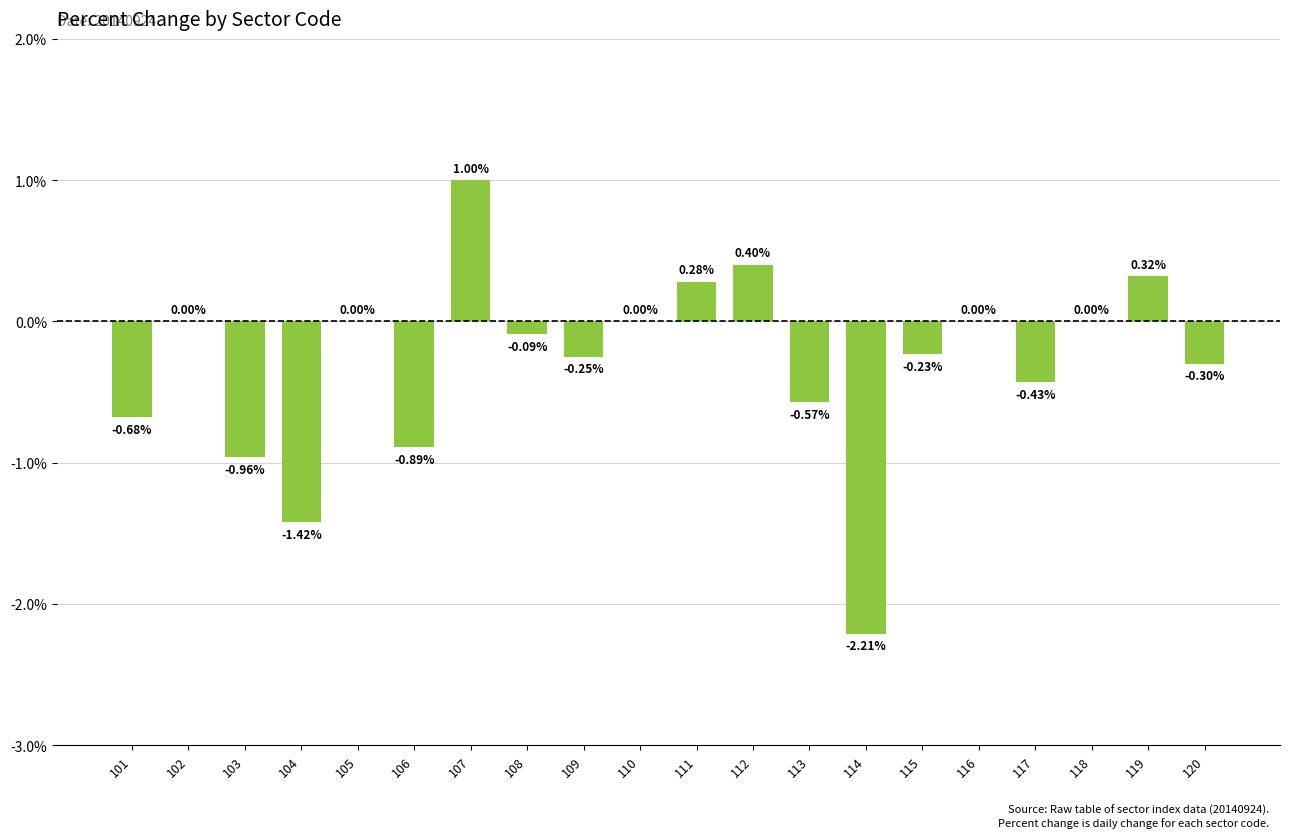

Which has a higher value, 104 or 108?

108